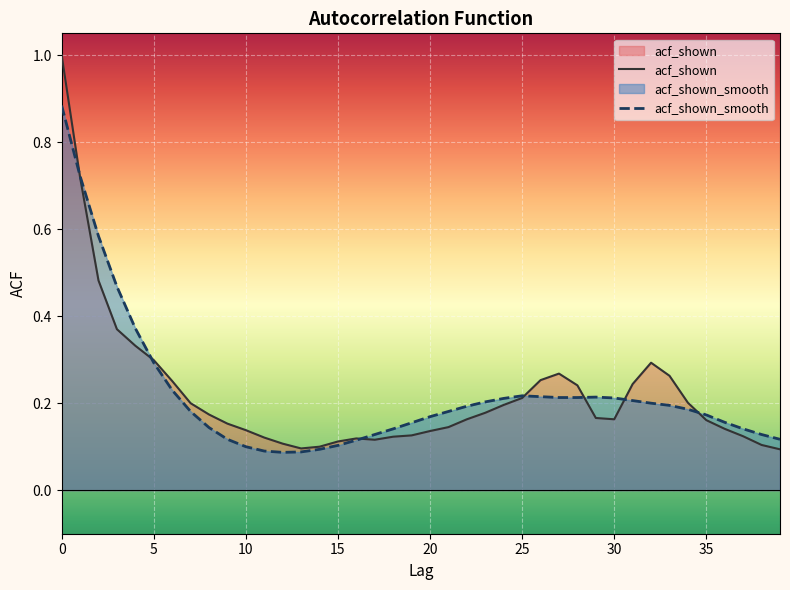

What is the difference between the maximum and second lowest values in the acf_shown_smooth series?

0.8